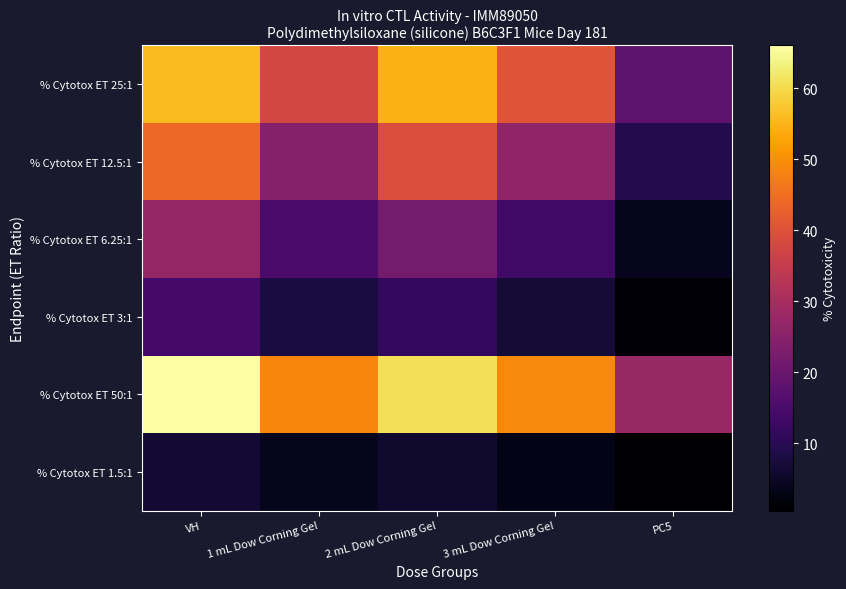

At which label does % Cytotox ET 3:1 first exceed 7?

VH